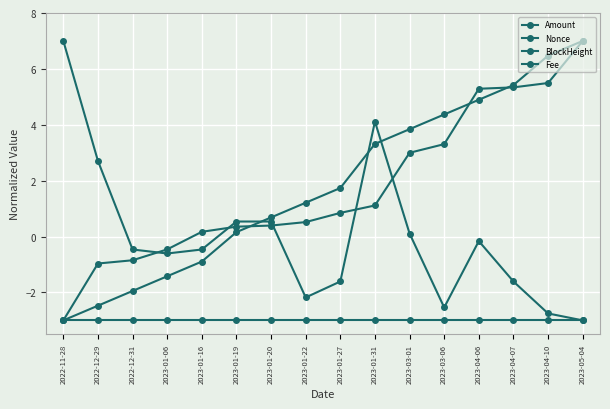

How many lines are shown in the chart?

4